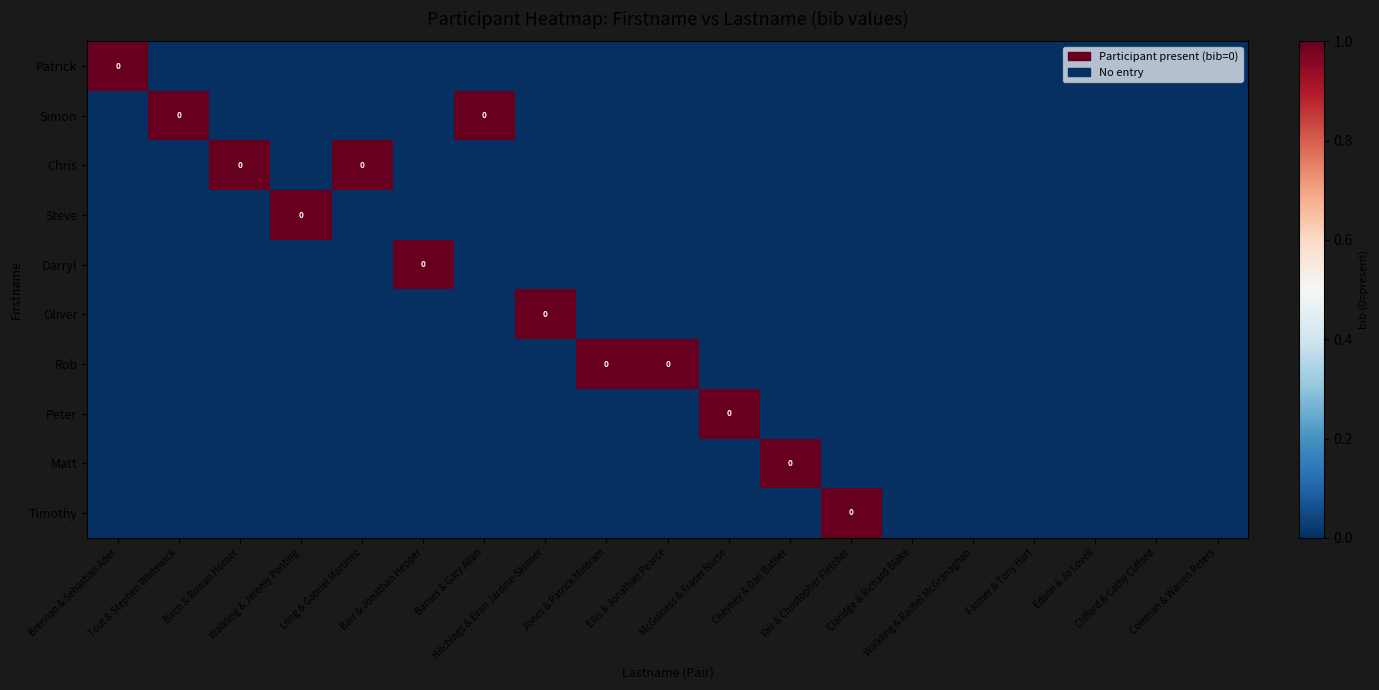

At which category is the sum across all series the highest?

Brennan & Sebastian Ader